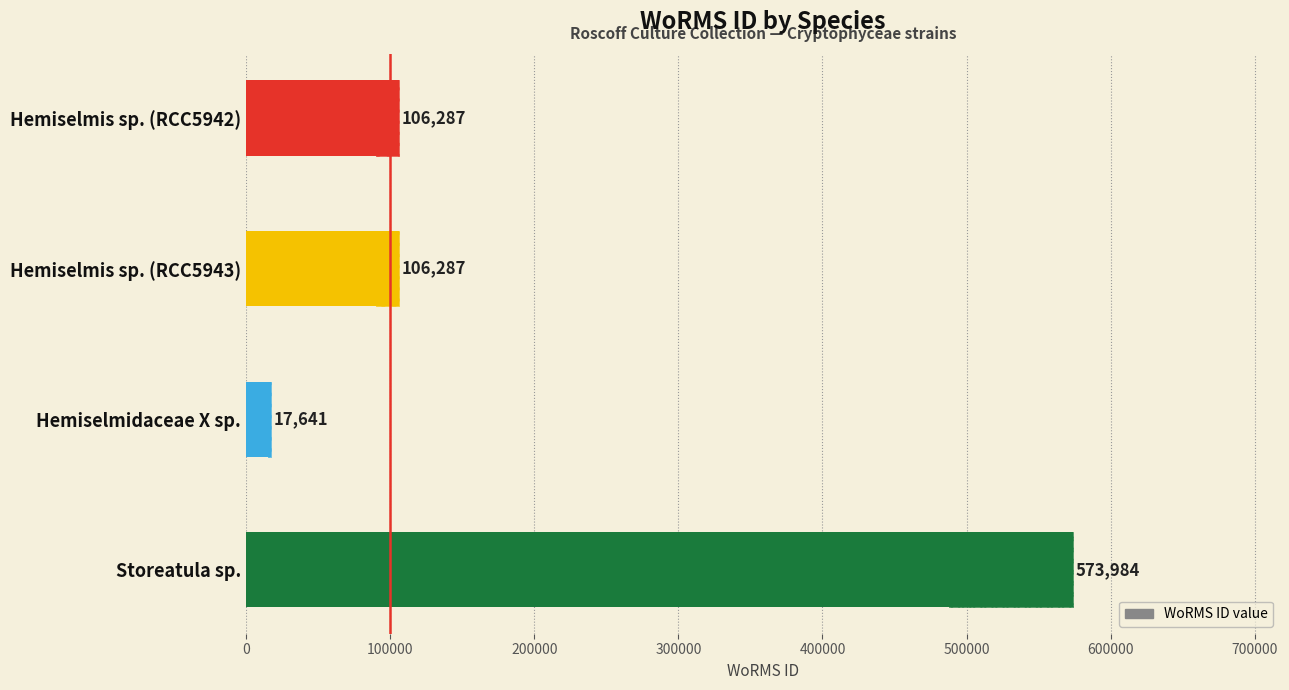

How many values are between 106287 and 573984?

3